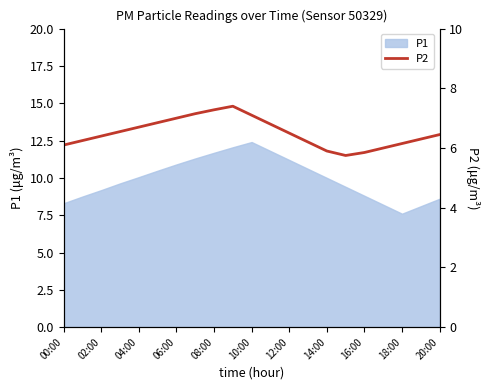

How many interior local valleys (lower than both neighbors) does the data have?

1